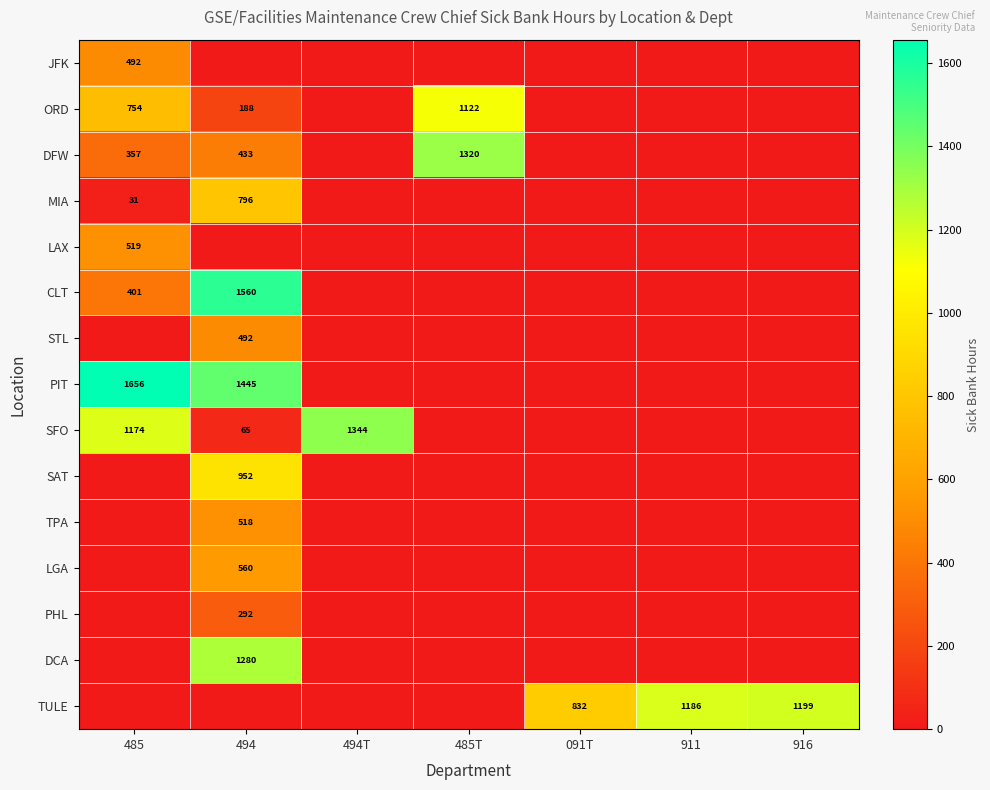

Count the number of data series in this chart.

15